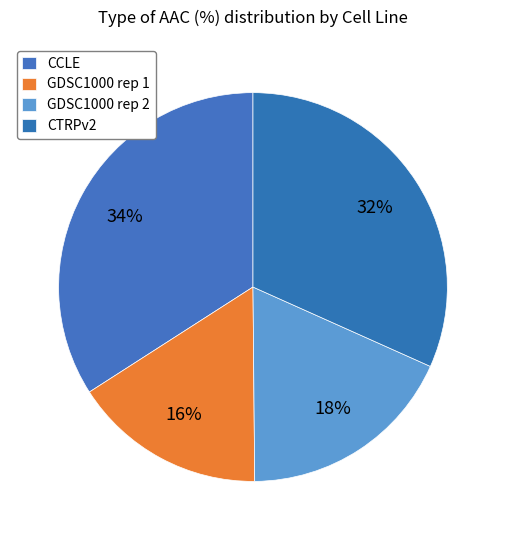

Is it true that GDSC1000 rep 1 is 16% of the pie?

True